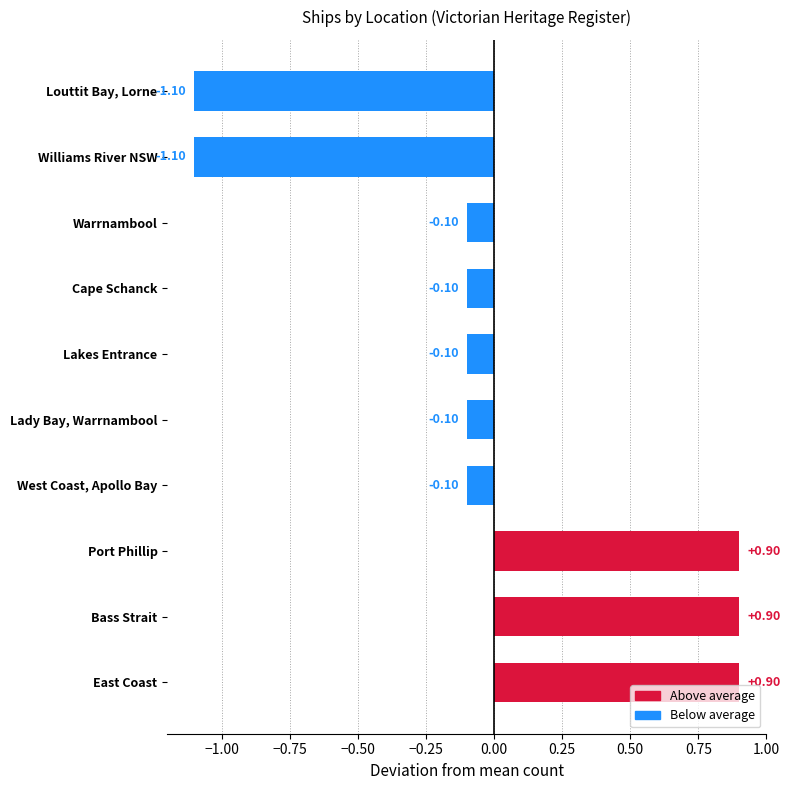

What is the difference between the values at Port Phillip and Warrnambool?

1.0